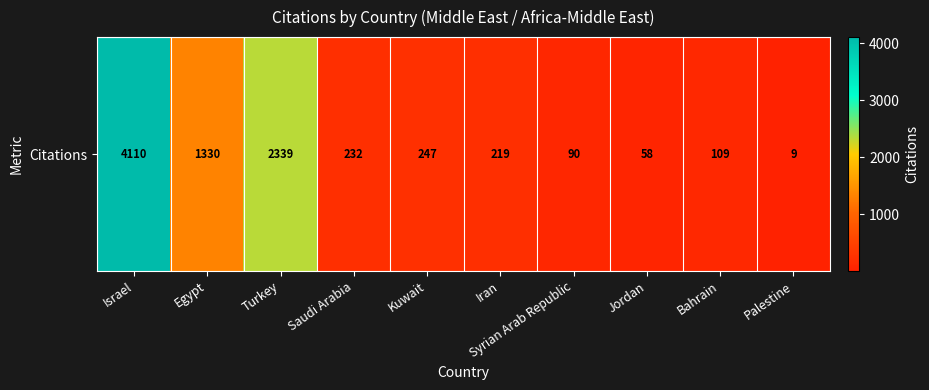

Between Egypt and Bahrain, which is larger?

Egypt